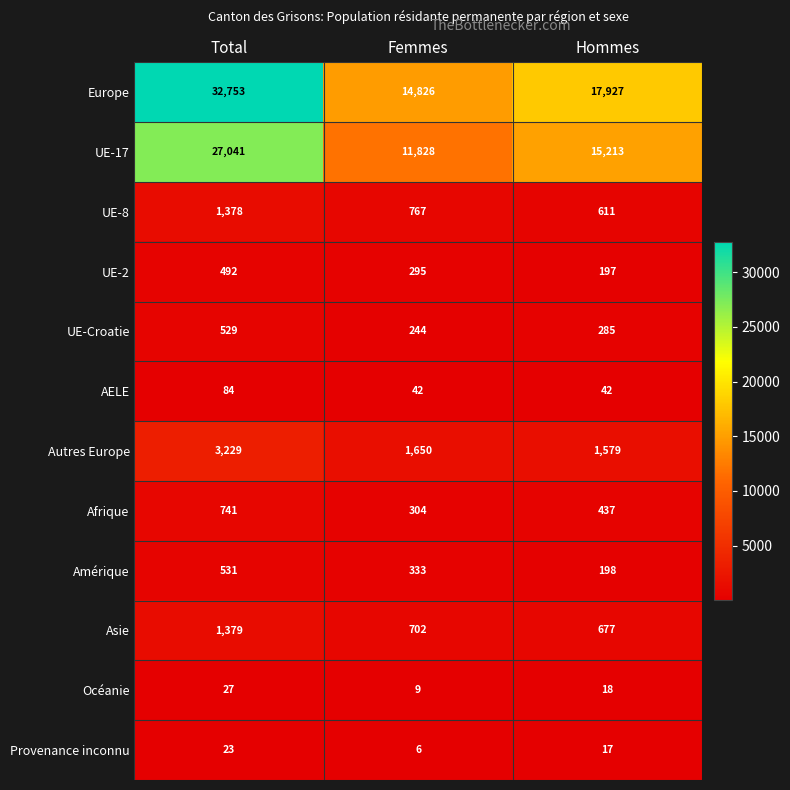

Which series has the widest spread of values?

Europe